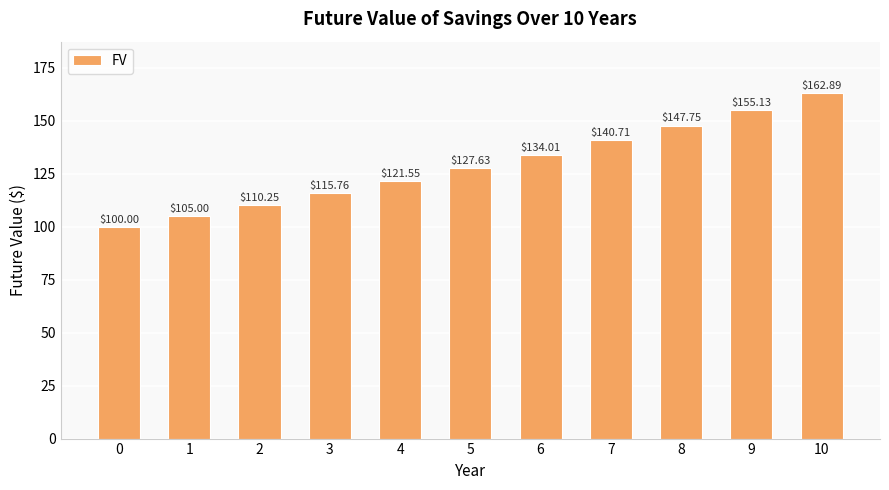

List the labels in order of value, largest first.

10, 9, 8, 7, 6, 5, 4, 3, 2, 1, 0